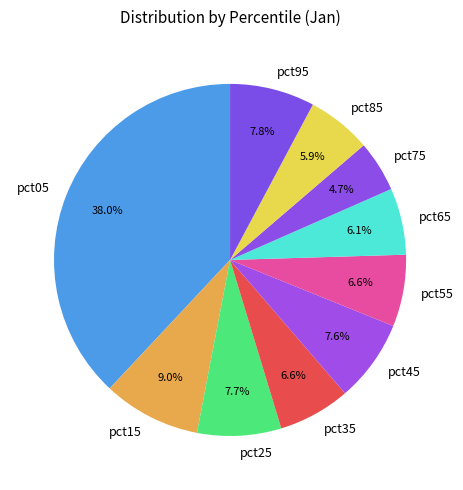

To the nearest percent, what portion does pct75 represent?

5%